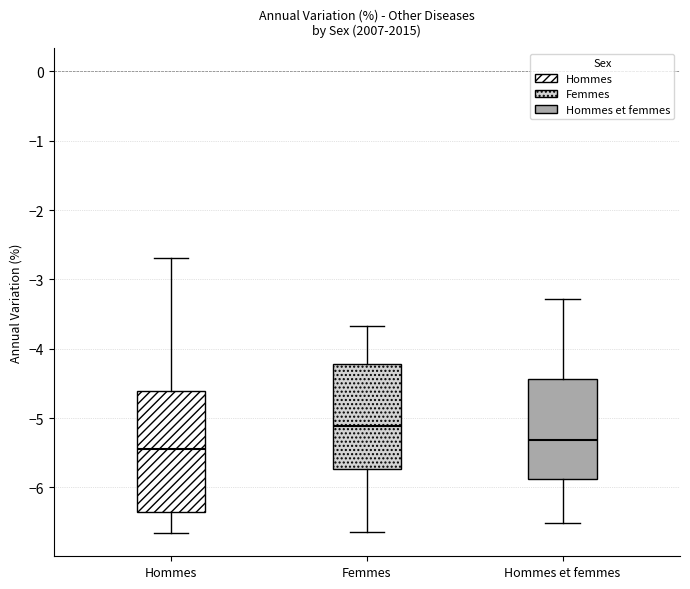

Where does the upper whisker of the box for Femmes end on the y-axis? The values are not printed on the chart, so give them approximately, as read against the axis.

-3.7